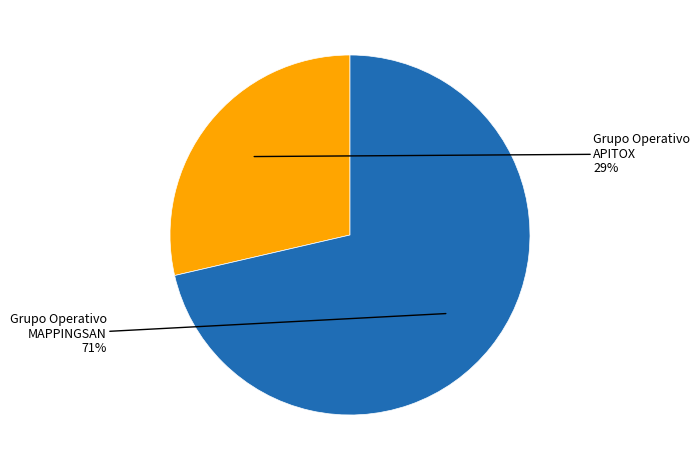

To the nearest percent, what is the average slice percentage?

50%